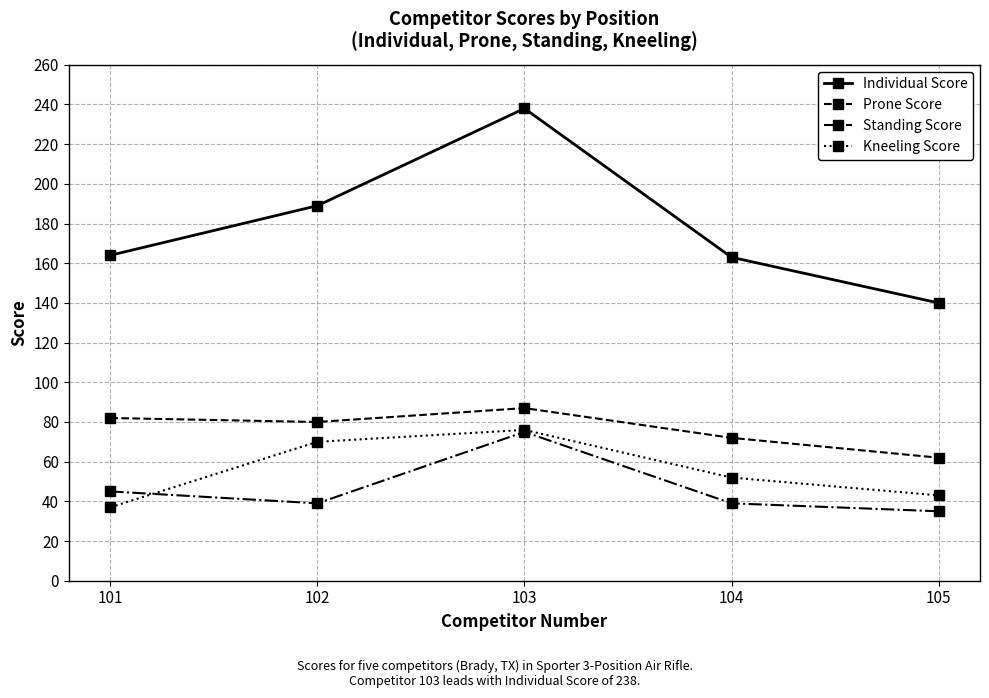

True or false: Individual Score and Standing Score cross at least once.

False